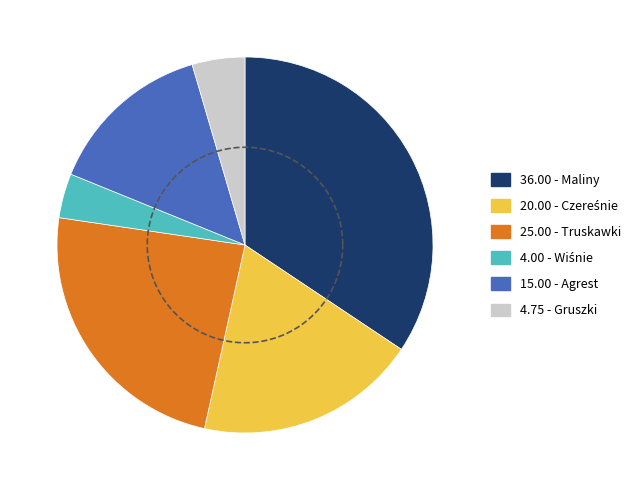

To the nearest percent, what is the difference between the largest and smallest slice percentages?

31%